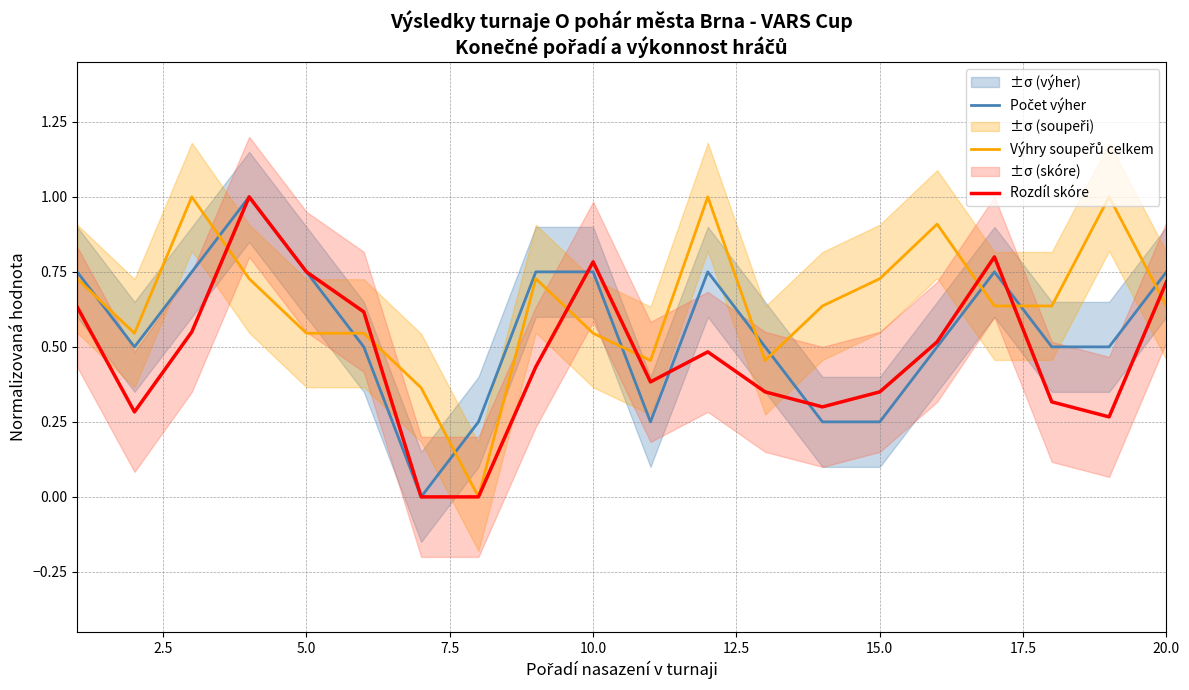

Is this an area chart (filled region under the line)?

No